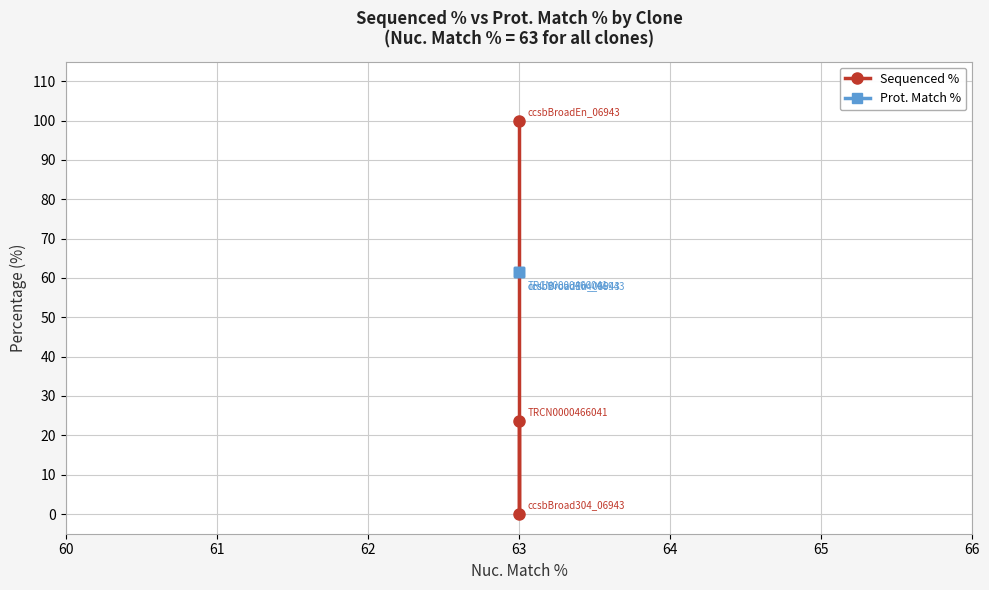

At how many categories does at least one series exceed 65?

1